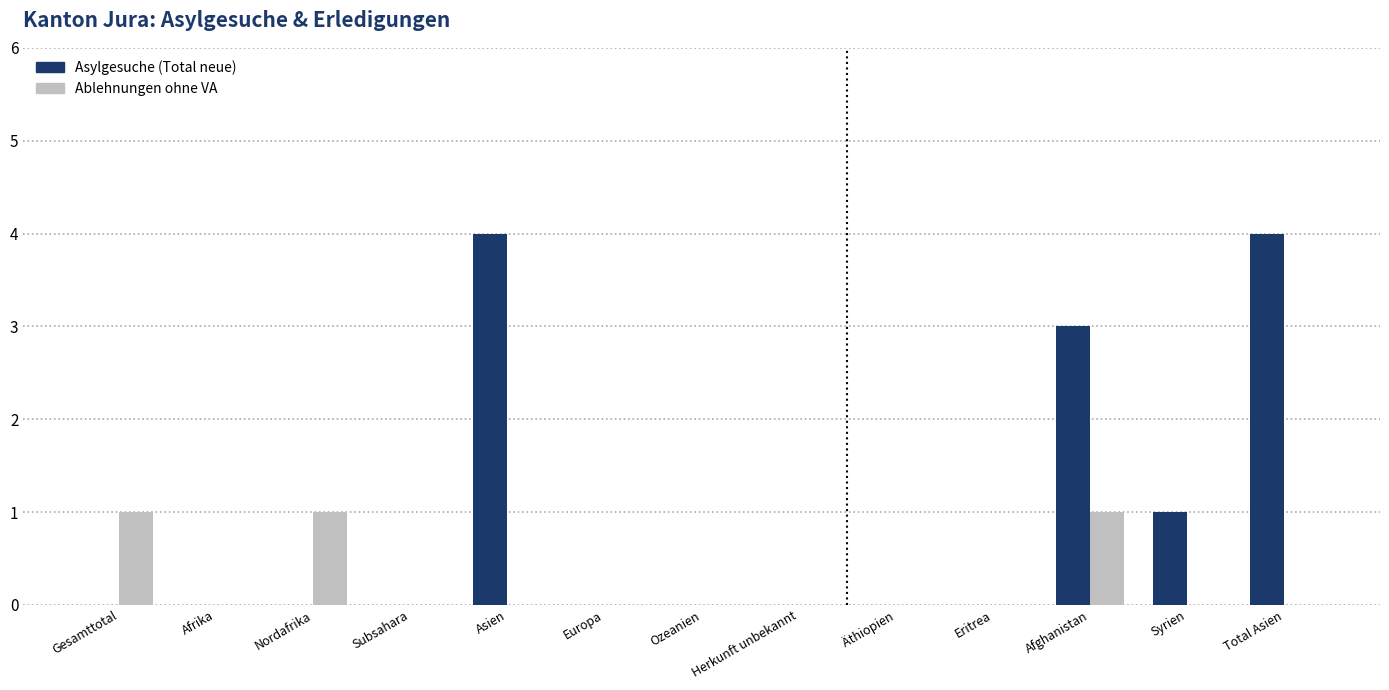

Between Nordafrika and Äthiopien, which series saw the biggest shift?

Ablehnungen ohne VA